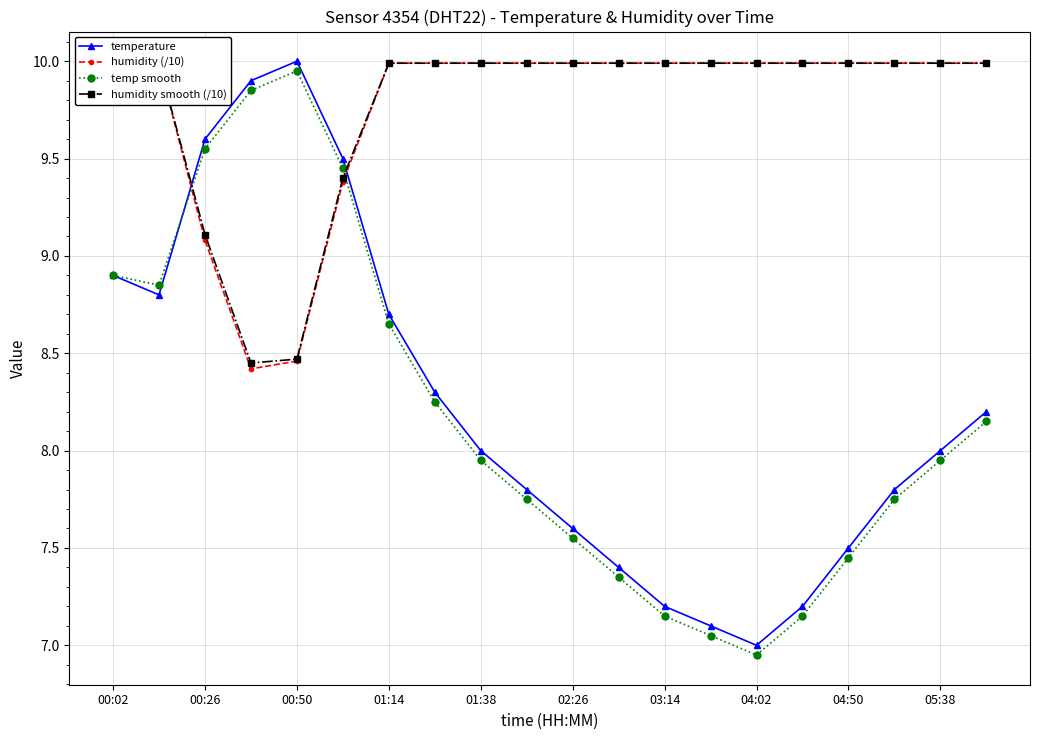

In temperature, how many points are lower than both neighbors (excluding endpoints)?

2